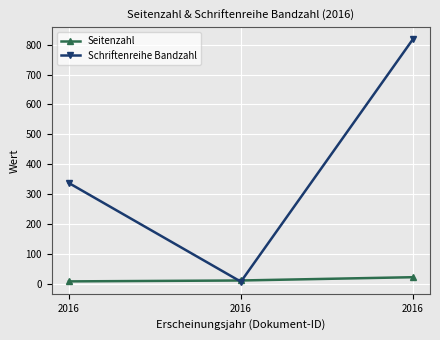

How many categories are shown in the chart?

3